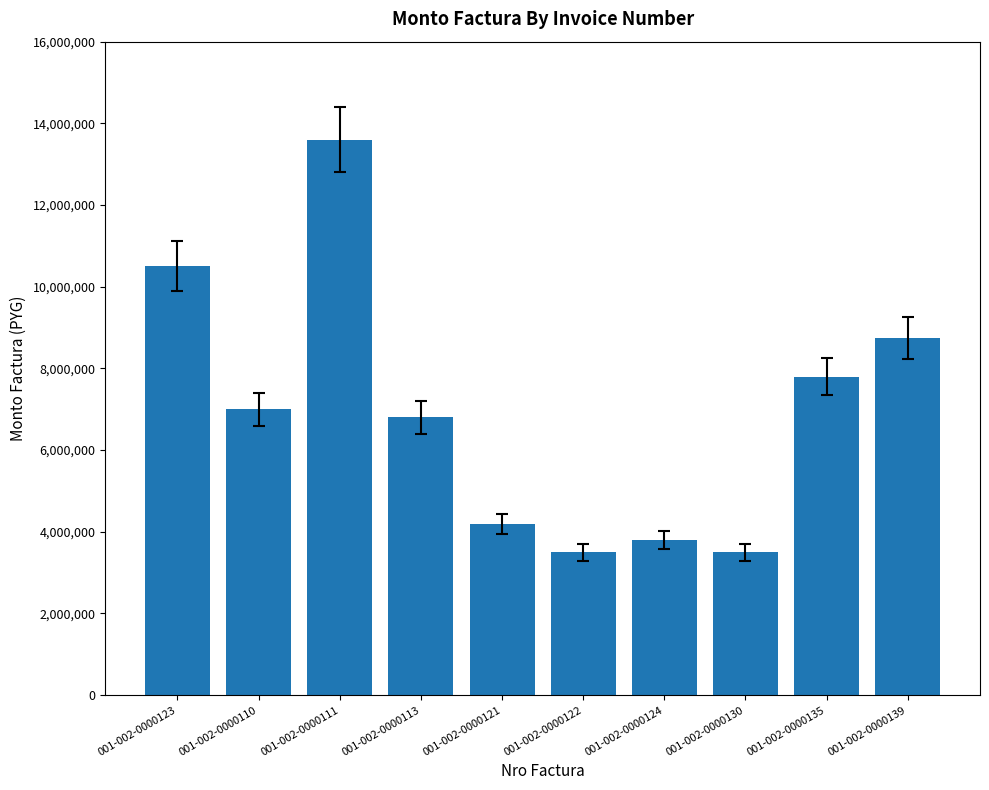

What is the sum of all values?

69450000